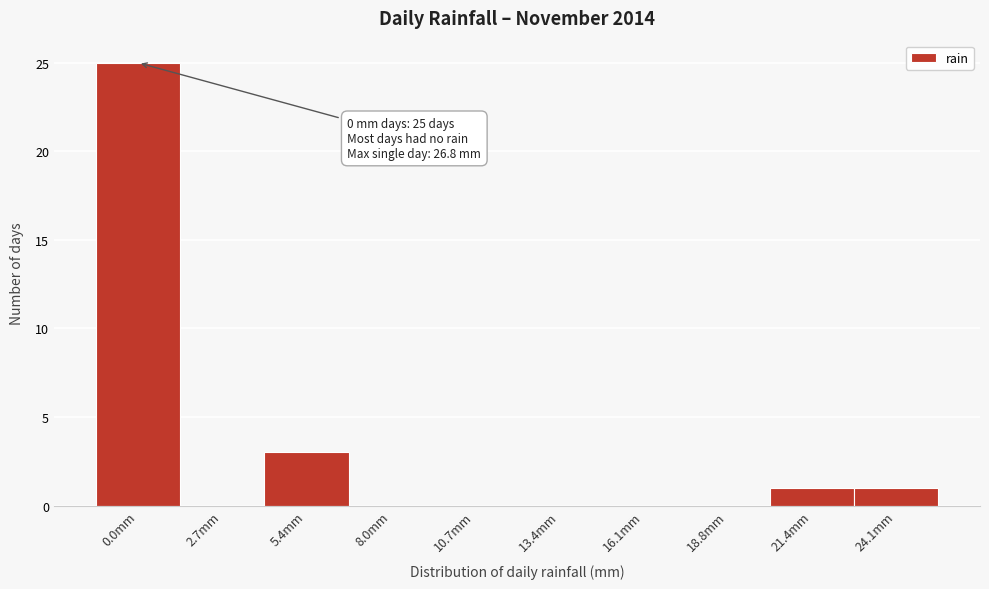

Reading left to right, list all the values displayed in this chart.

0.0mm=25	2.7mm=0	5.4mm=3	8.0mm=0	10.7mm=0	13.4mm=0	16.1mm=0	18.8mm=0	21.4mm=1	24.1mm=1